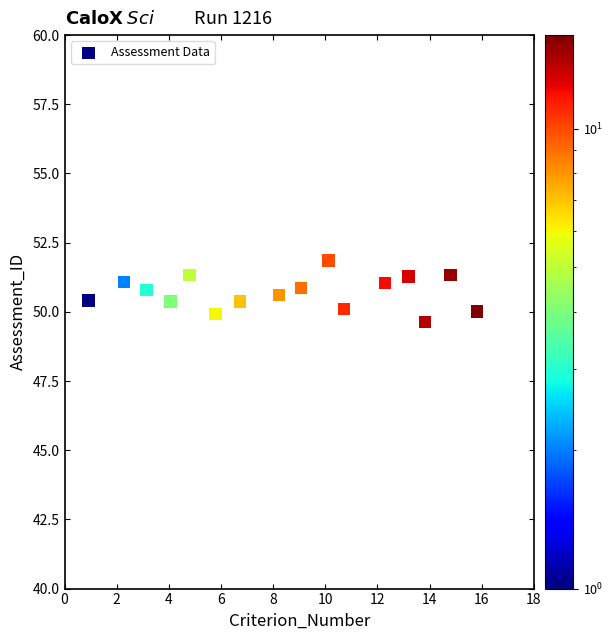

What is the range of Y values (max minus min)?

2.2